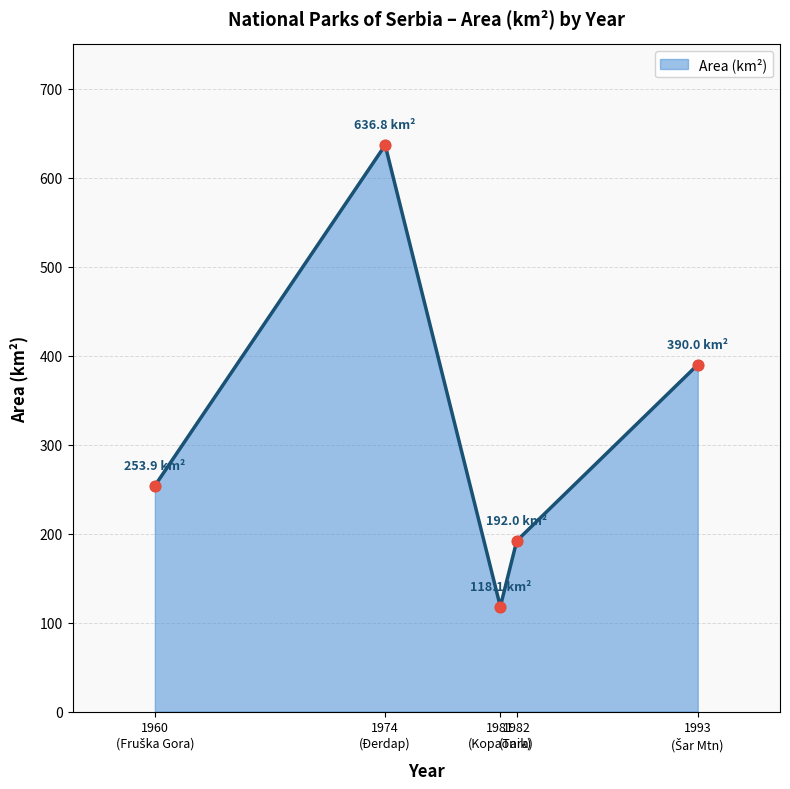

How many points are lower than both their immediate neighbors (excluding endpoints)?

1